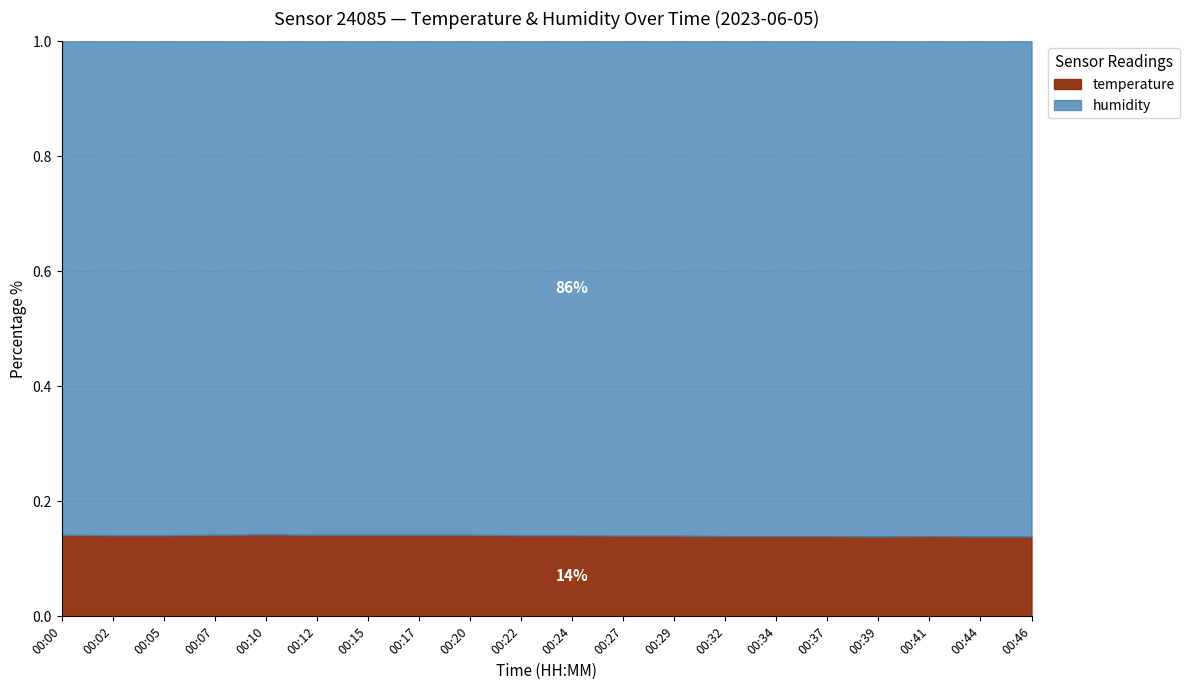

Which has a higher value, 00:34 or 00:24?

00:24